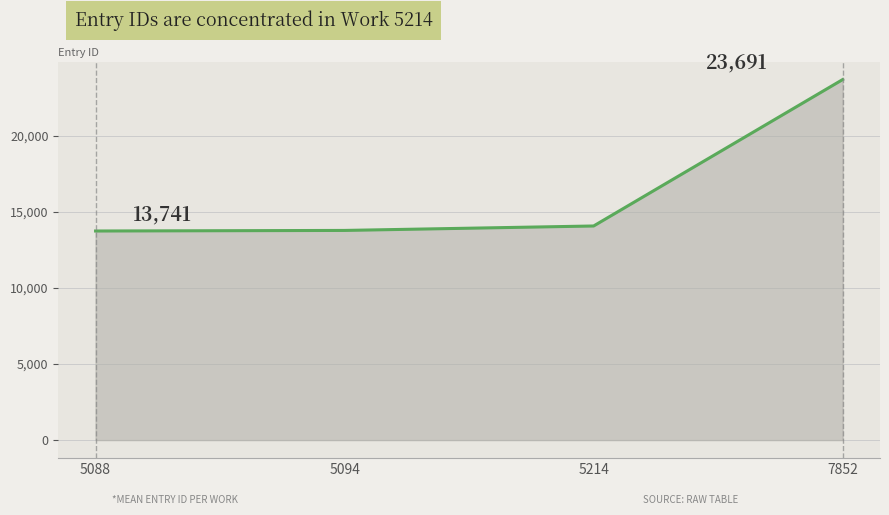

The chart shows a value of 13778.5 at 5094. True or false?

True